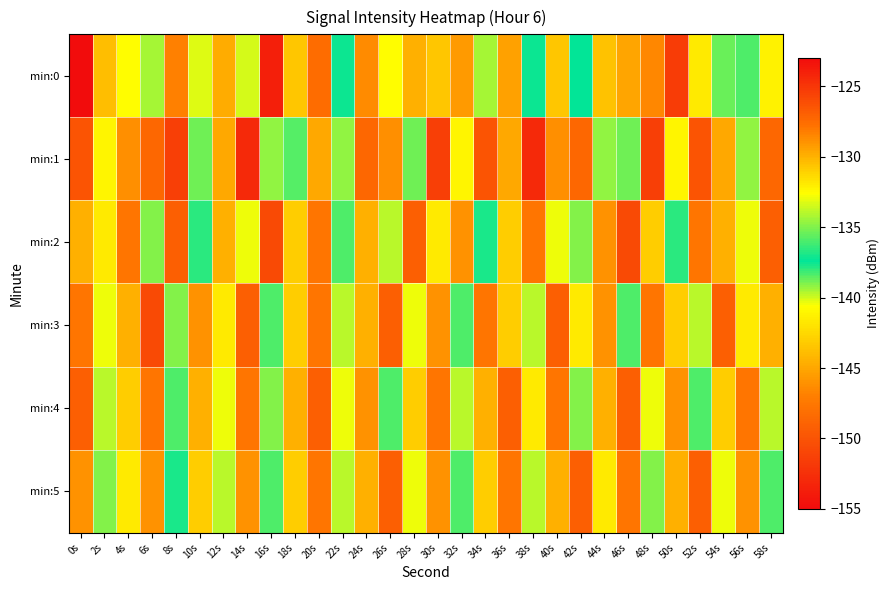

Which has a higher value, 38s or 58s?

58s